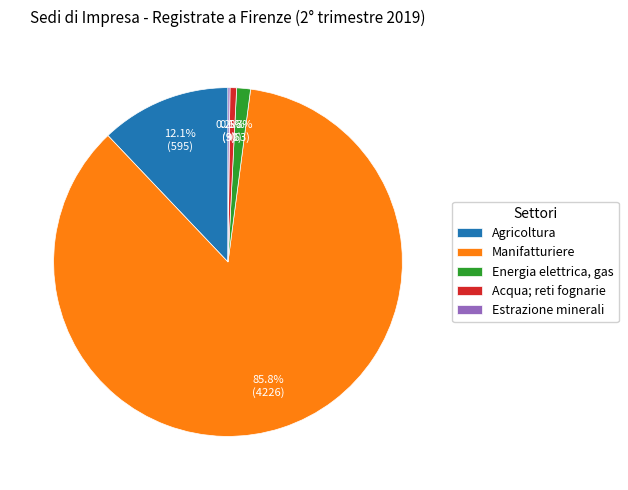

What percentage is NOT represented by Acqua; reti fognarie?

99.4%